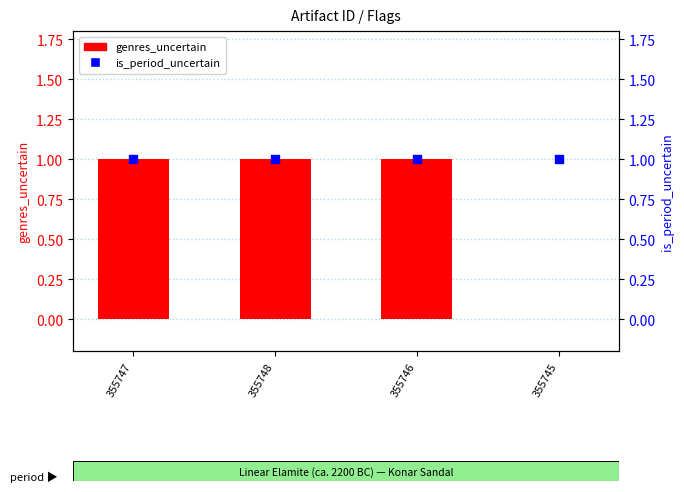

Which series has the widest spread of Y values?

genres_uncertain